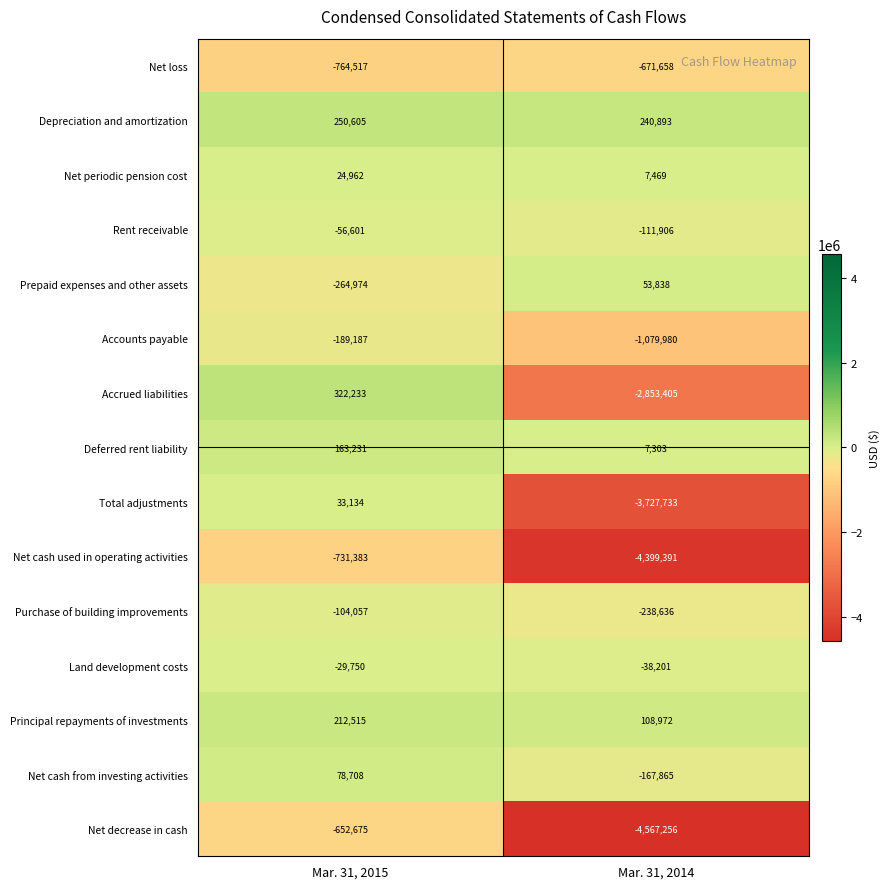

What is the sum of all Deferred rent liability values?

170534